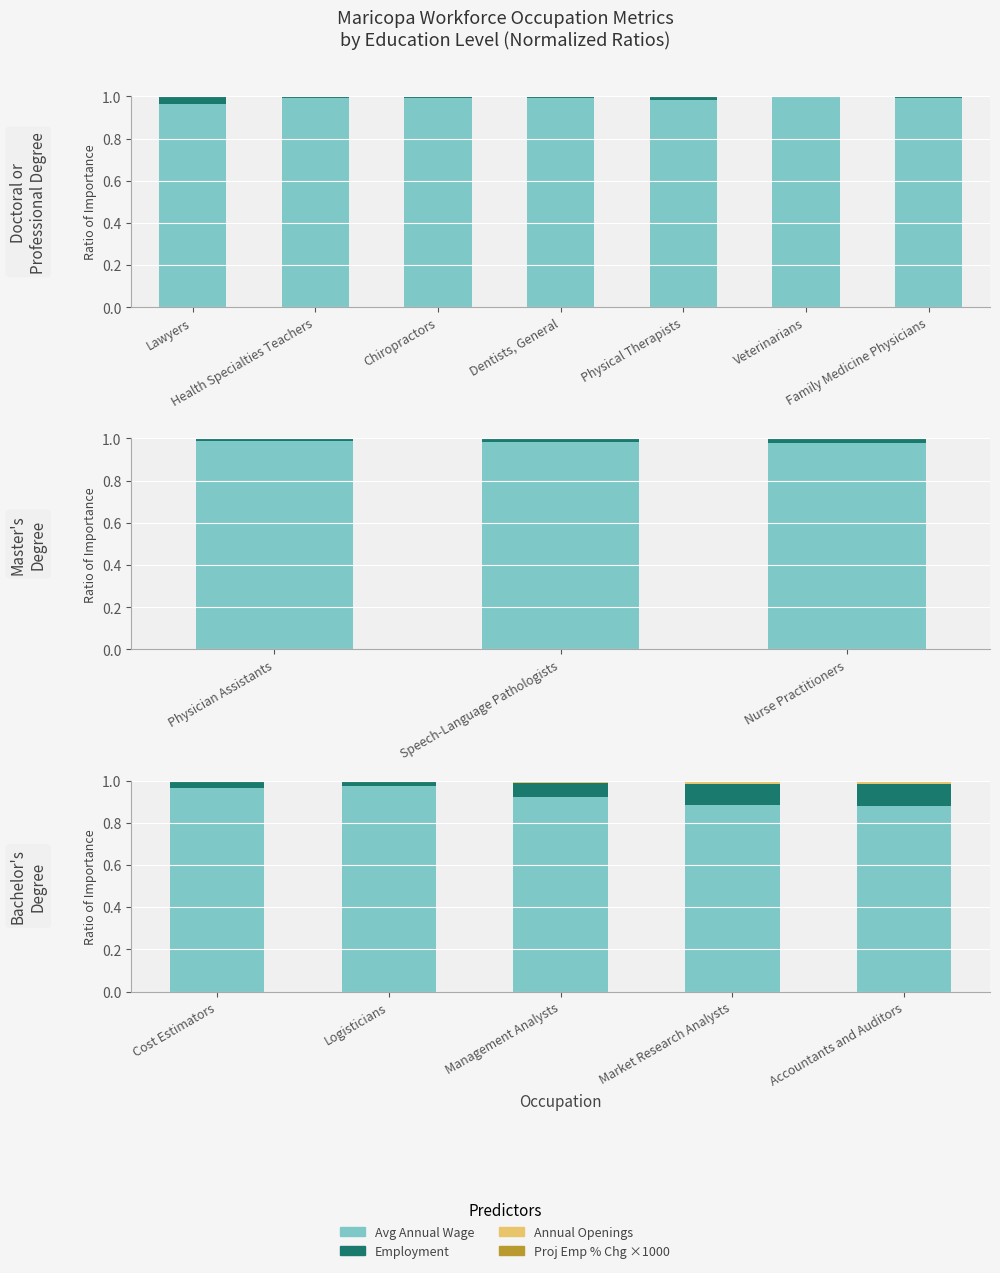

Rank the series by their maximum value, from highest to lowest.

Avg Annual Wage, Employment, Annual Openings, Proj Emp % Chg x1000